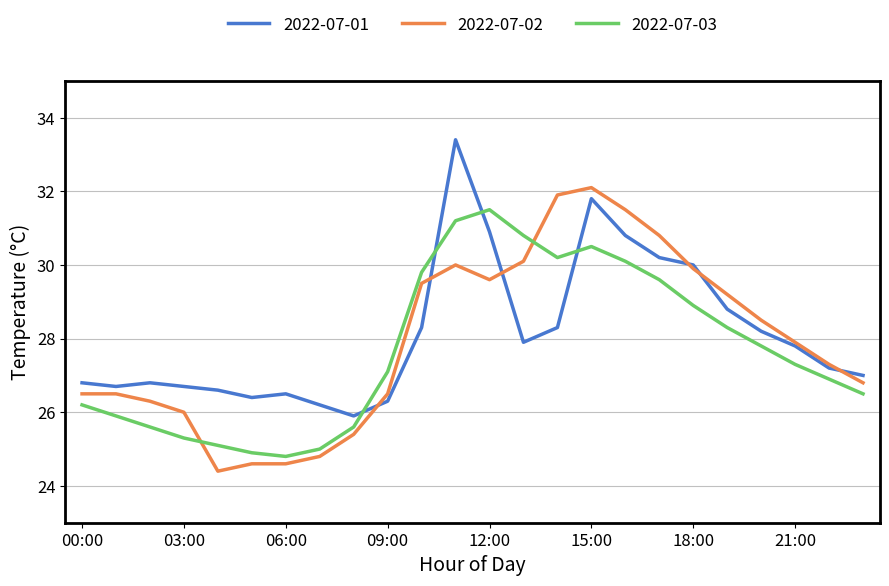

Does the chart display data point markers on the line(s)?

No